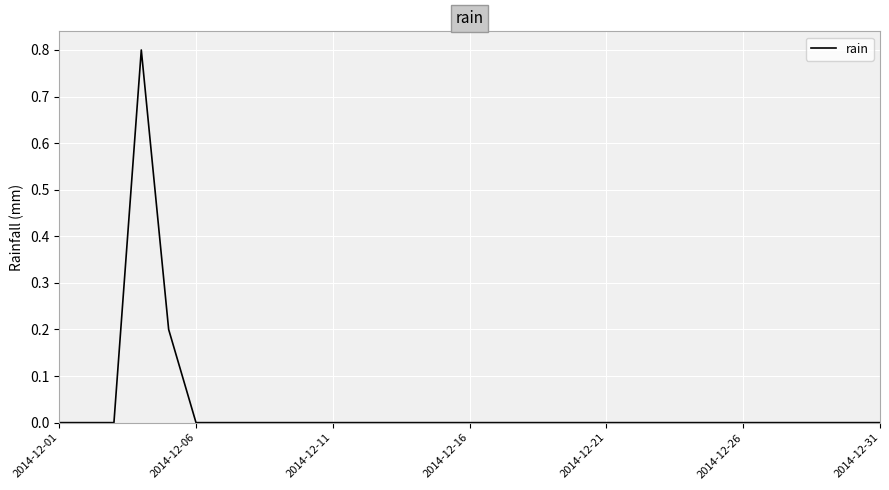

What is the maximum value shown in the chart?

0.8